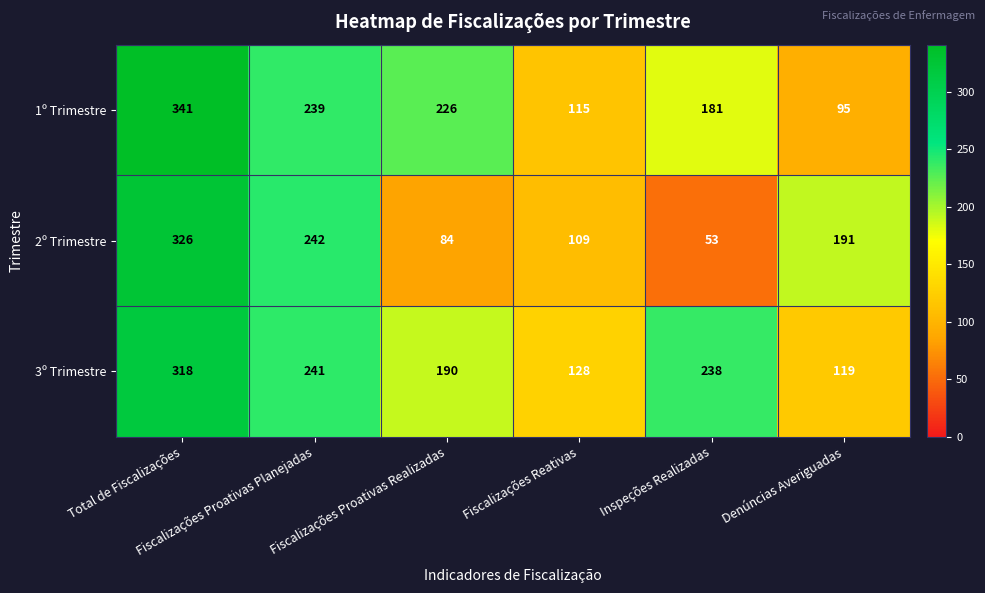

Which series has the largest range (max minus min)?

2º Trimestre